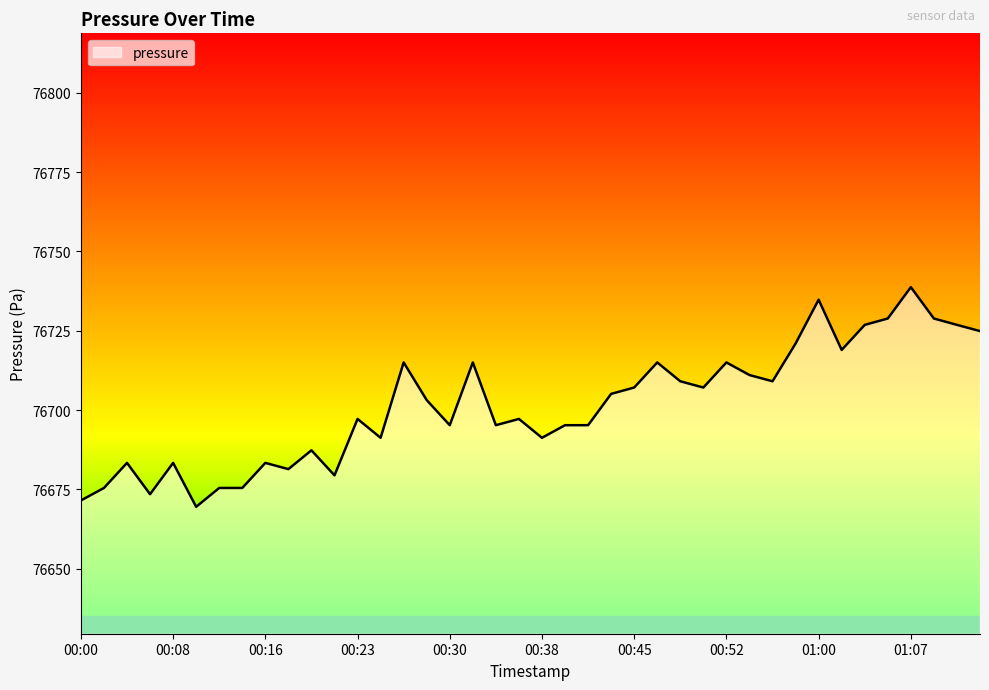

What is the minimum value shown in the chart?

76669.5